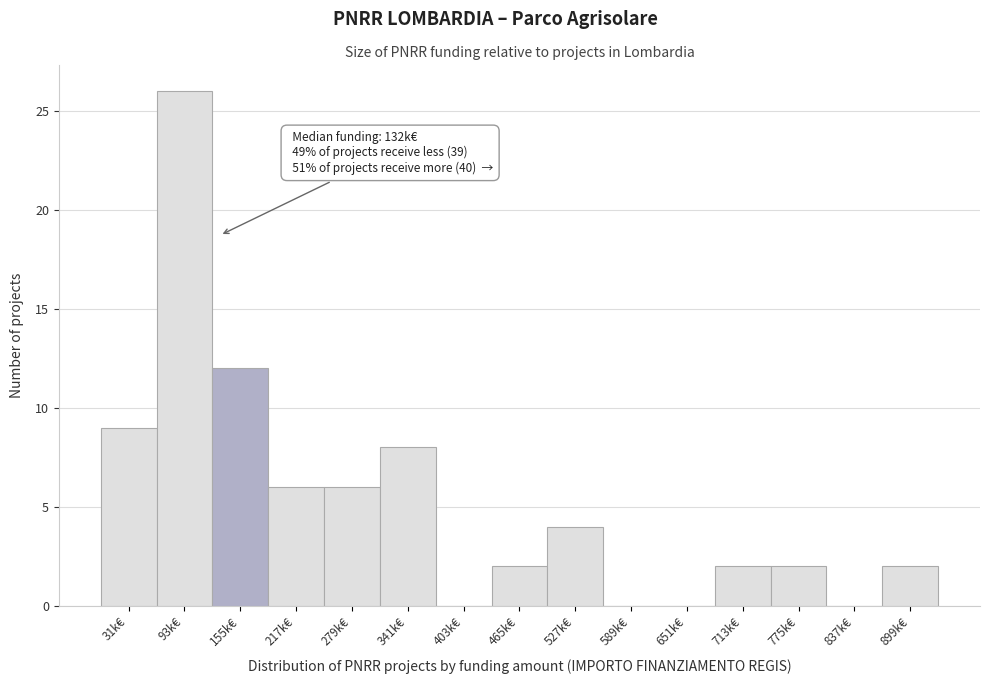

Reading right to left, transcribe all the data shown in this chart.

899k€=2	837k€=0	775k€=2	713k€=2	651k€=0	589k€=0	527k€=4	465k€=2	403k€=0	341k€=8	279k€=6	217k€=6	155k€=12	93k€=26	31k€=9